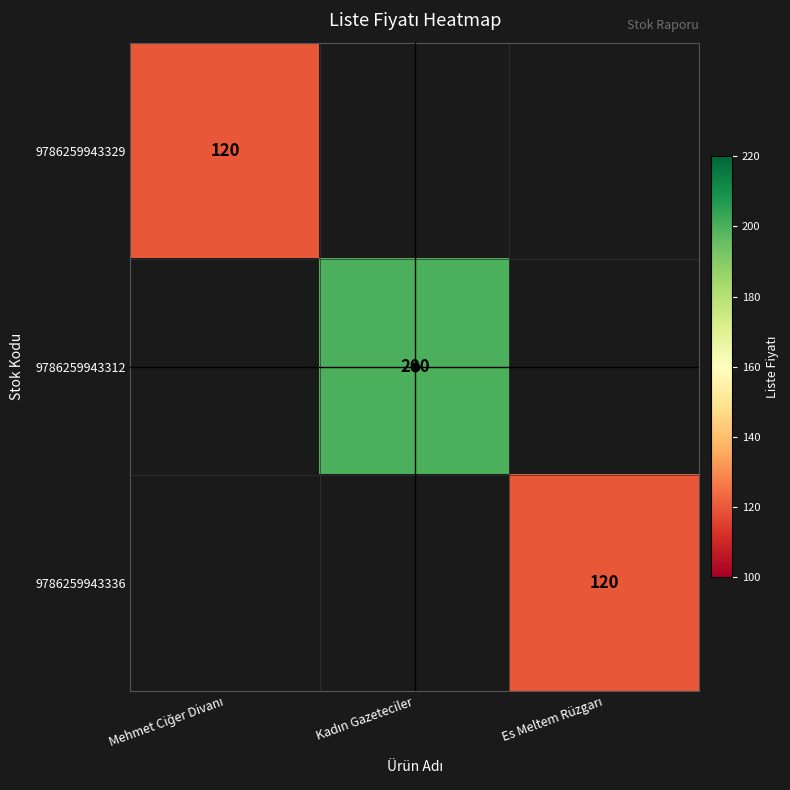

What is the sum of all 9786259943329 values?

120